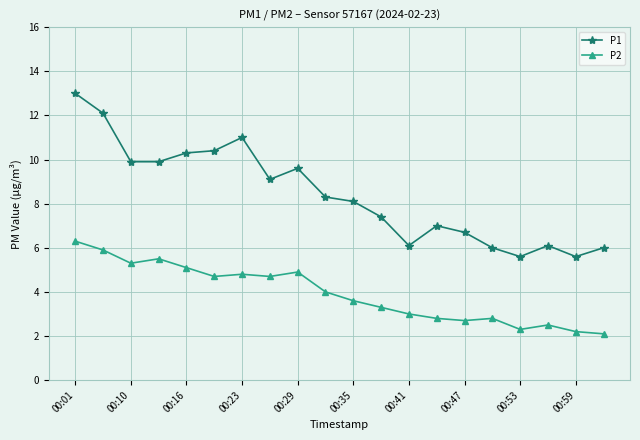

What is the difference between the maximum and minimum values in the P2 series?

4.2